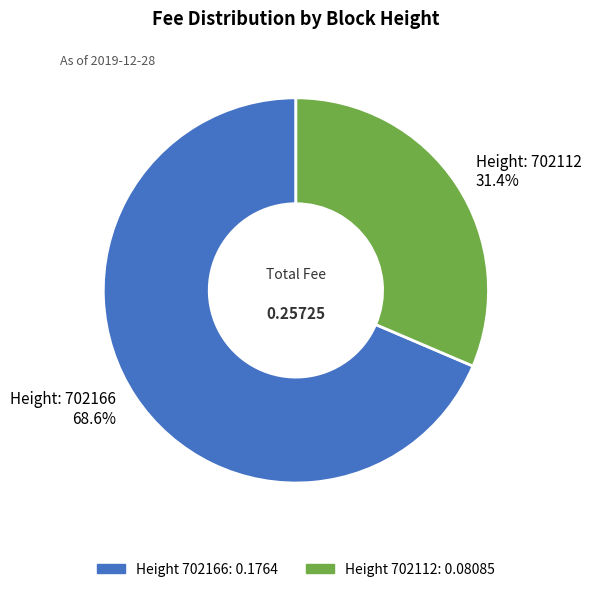

How many slices are in this pie chart?

2